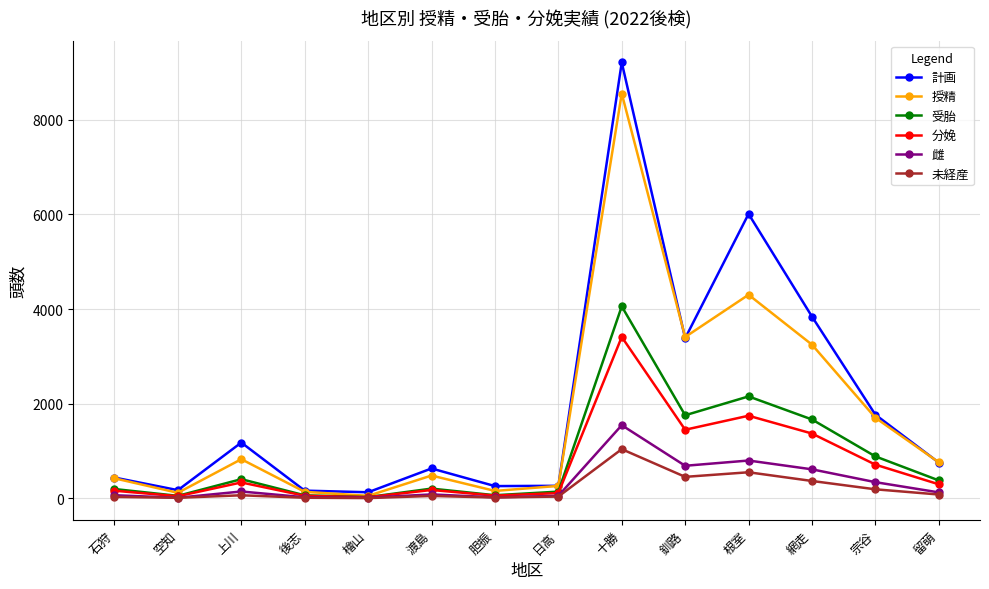

In 未経産, how many points are higher than both neighbors (excluding endpoints)?

4